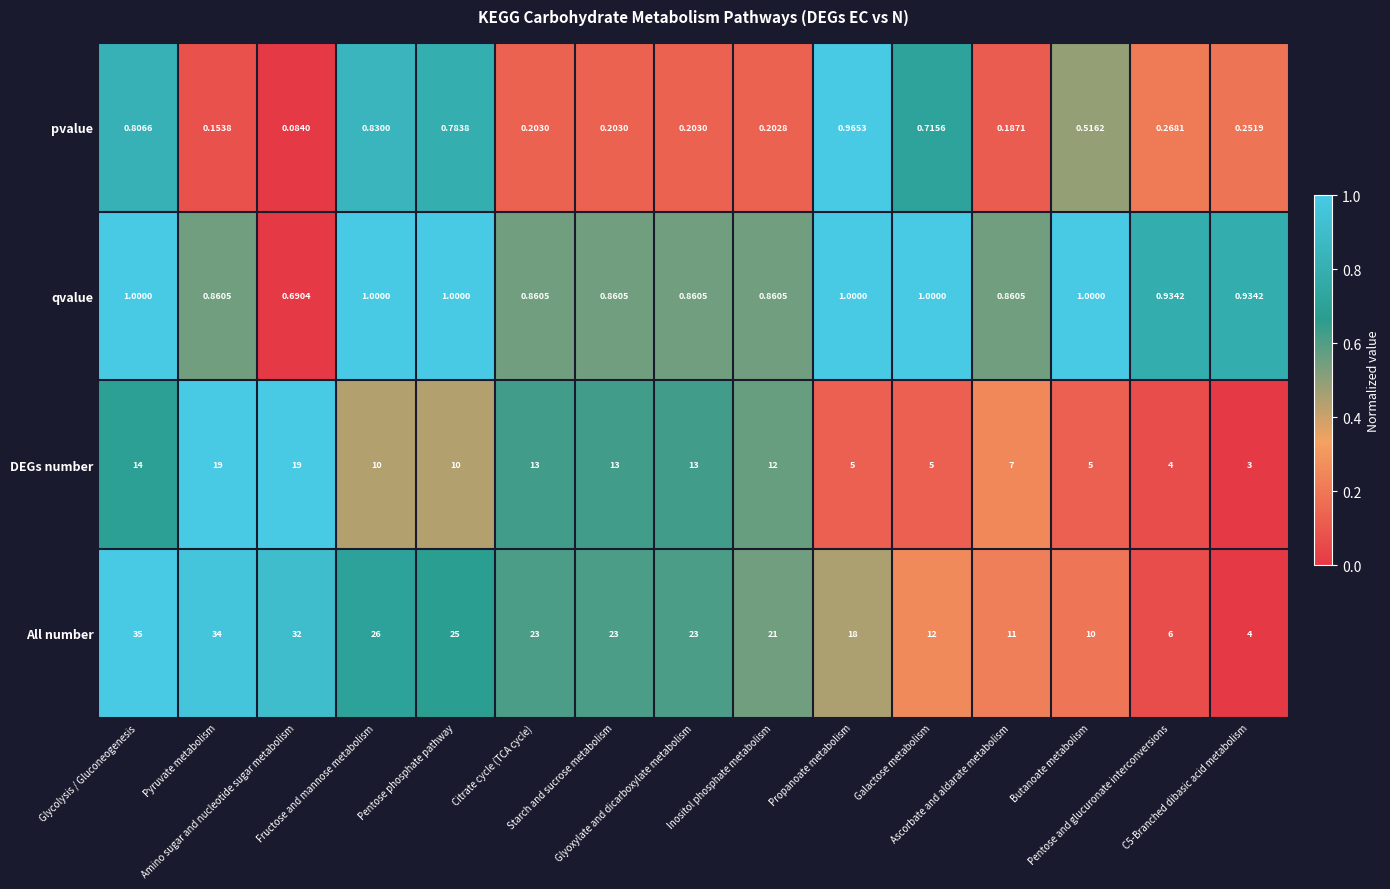

Rank the series by their maximum value, from lowest to highest.

pvalue, qvalue, DEGs number, All number